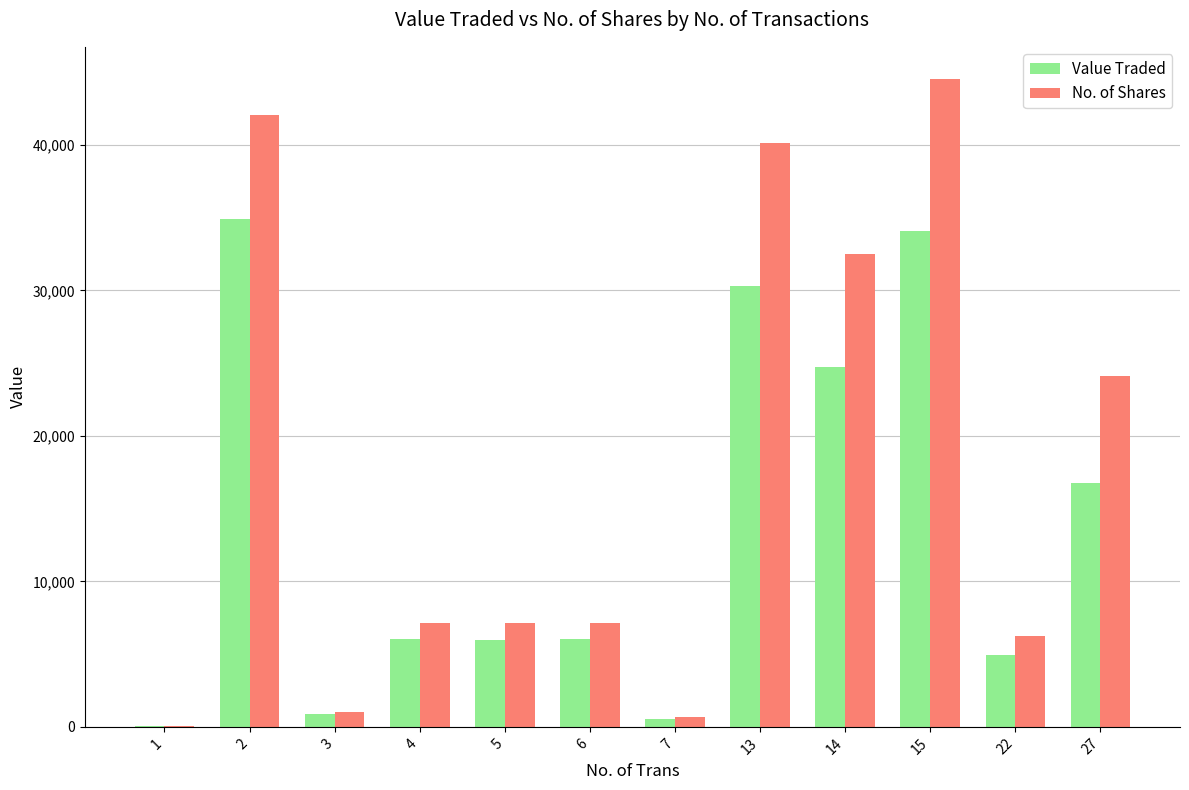

What is the sum of all Value Traded values?

165208